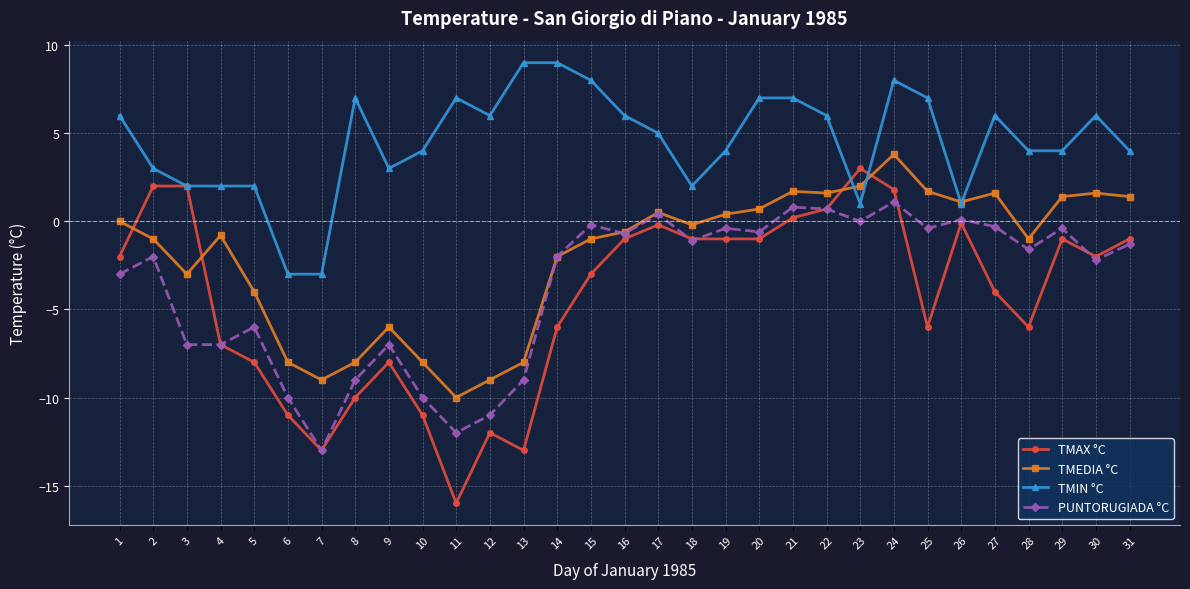

What is the value of the TMAX °C point at the 10th from the left?

-11.0